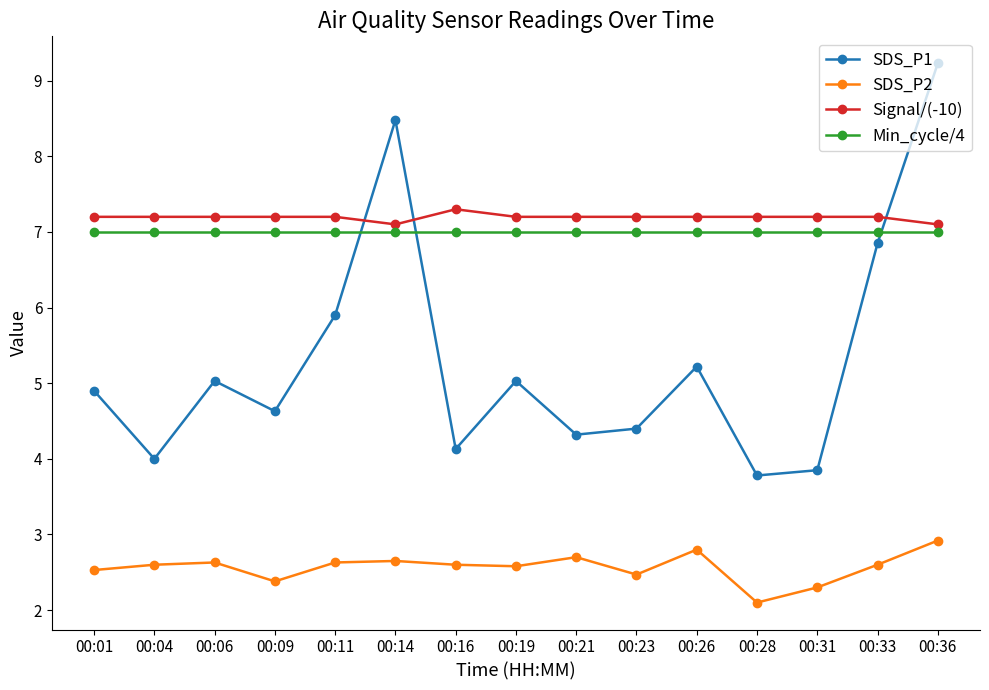

What is the minimum value shown in the chart?

2.1